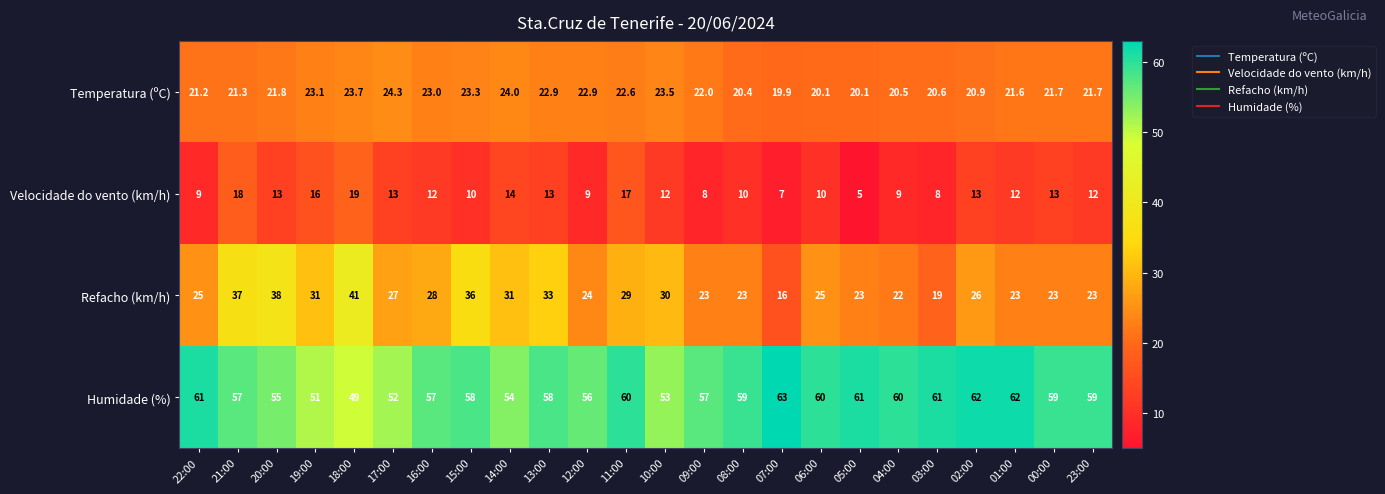

At which category is the sum across all series the highest?

21:00